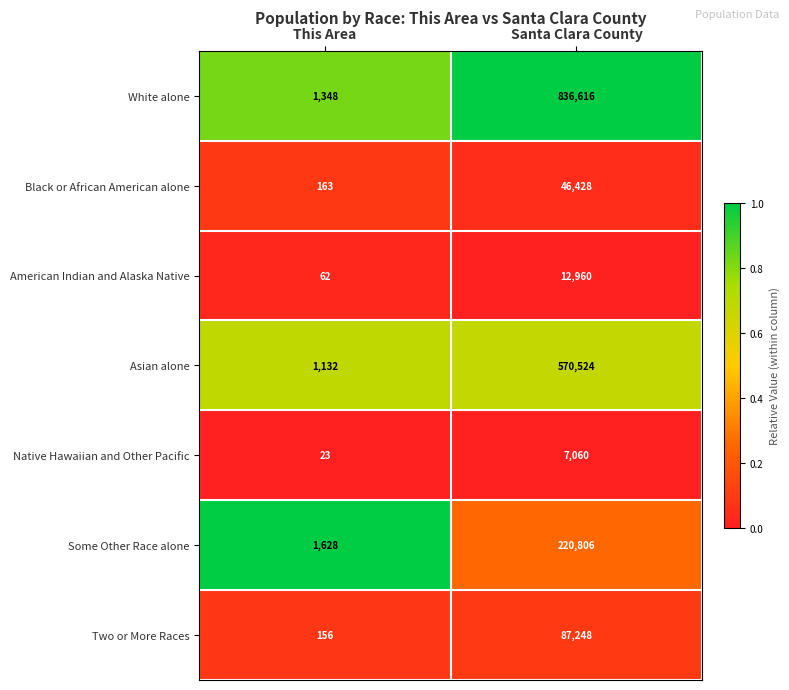

How many categories are shown in the chart?

2